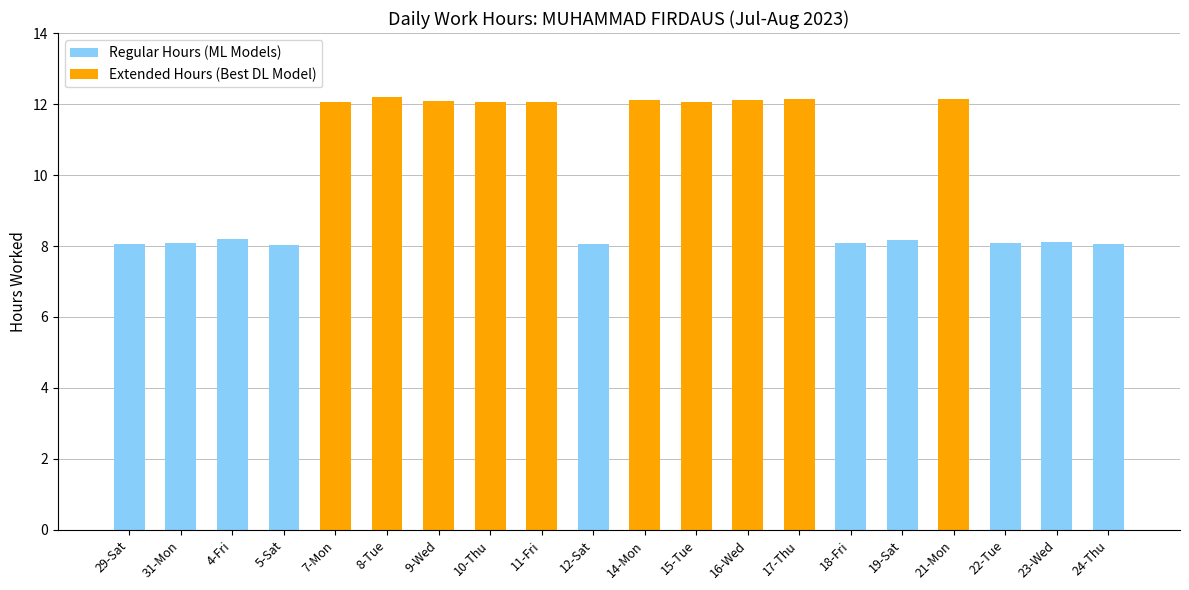

What is the maximum value shown in the chart?

12.2